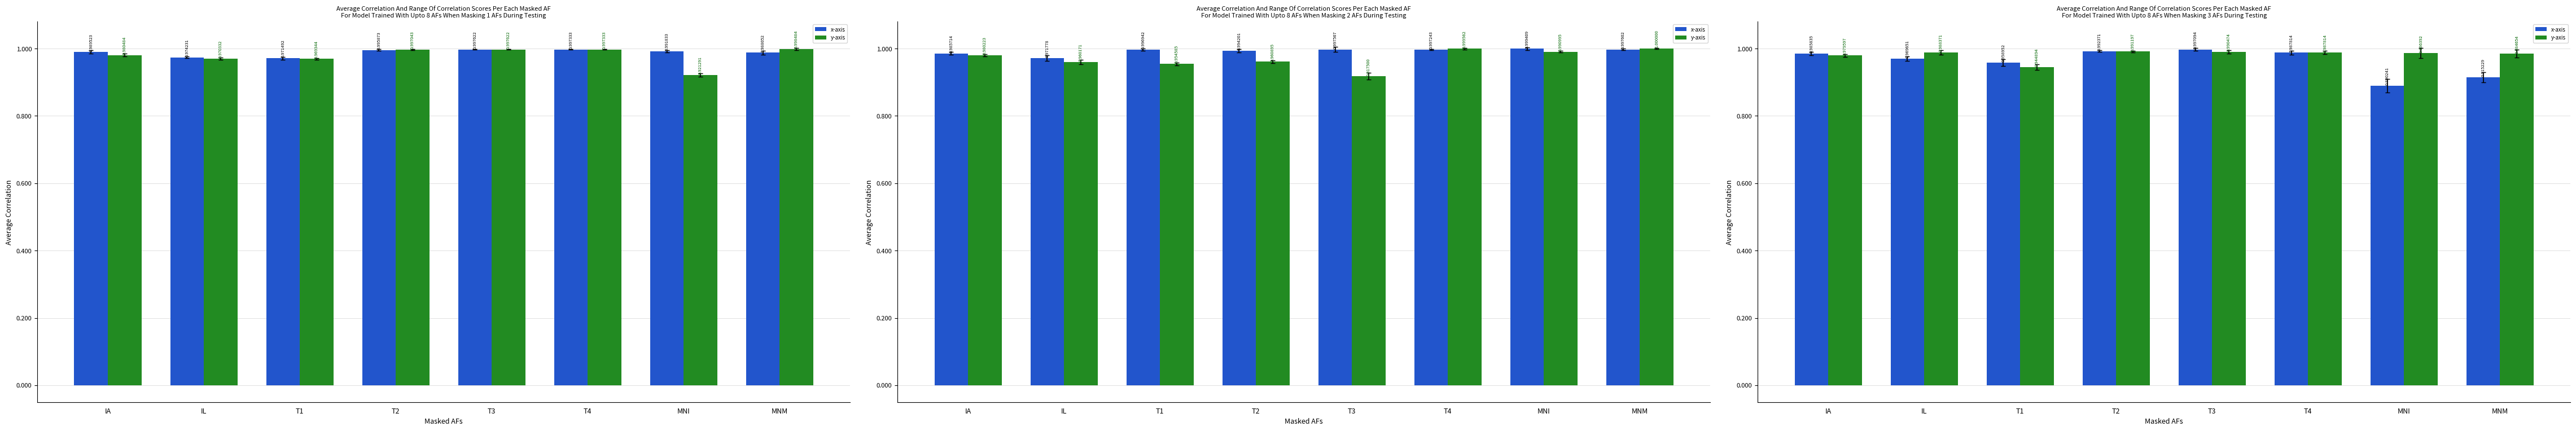

Rank the series by their average value, from highest to lowest.

y-axis, x-axis